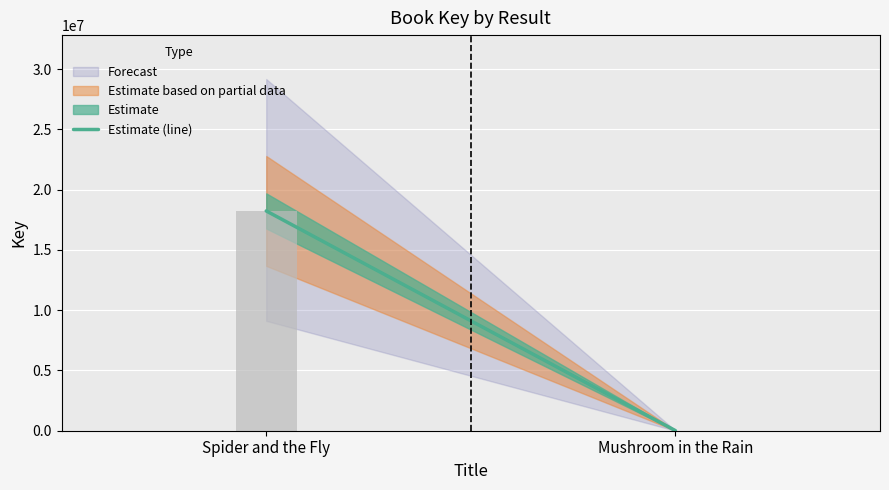

At which category does the chart reach its peak across all series?

Spider and the Fly